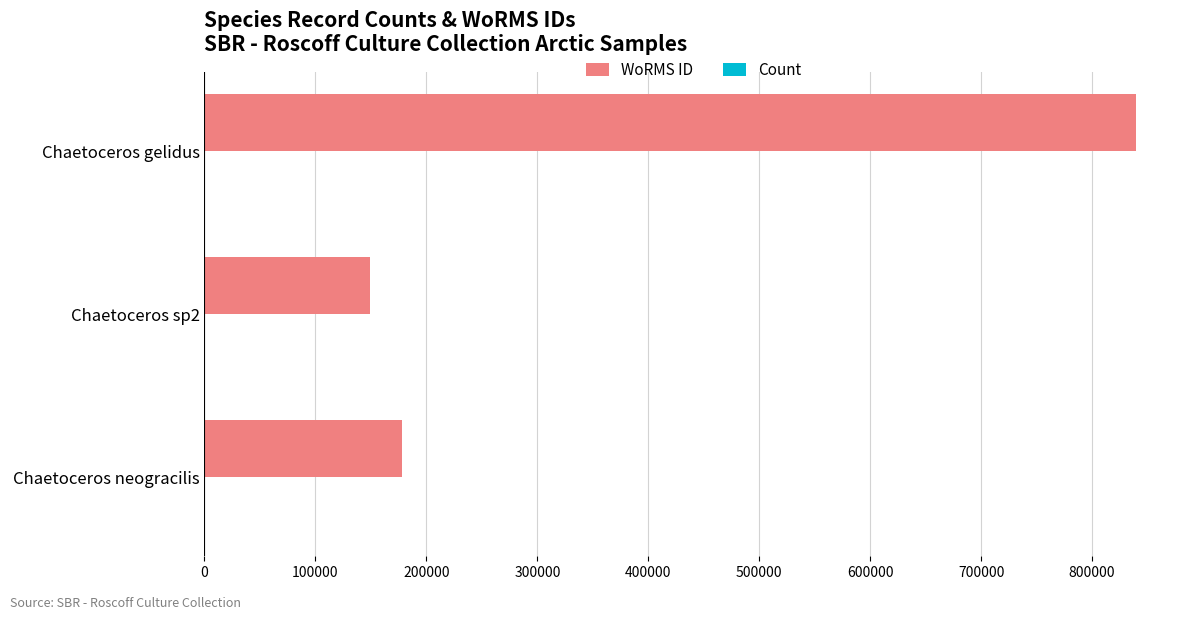

The WoRMS ID series shows 178207 at Chaetoceros neogracilis. True or false?

True